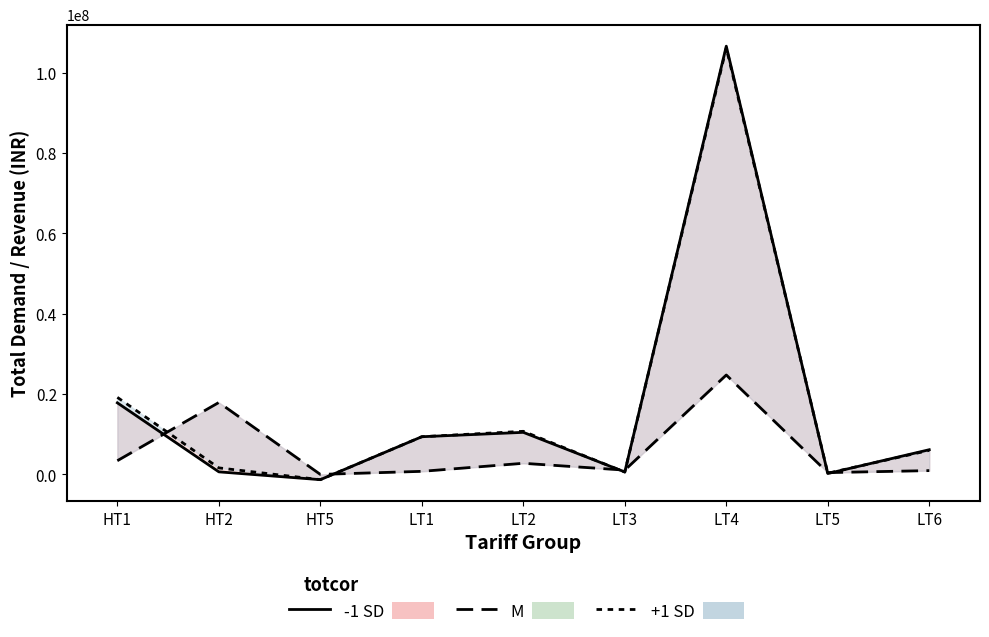

How many categories are shown in the chart?

9